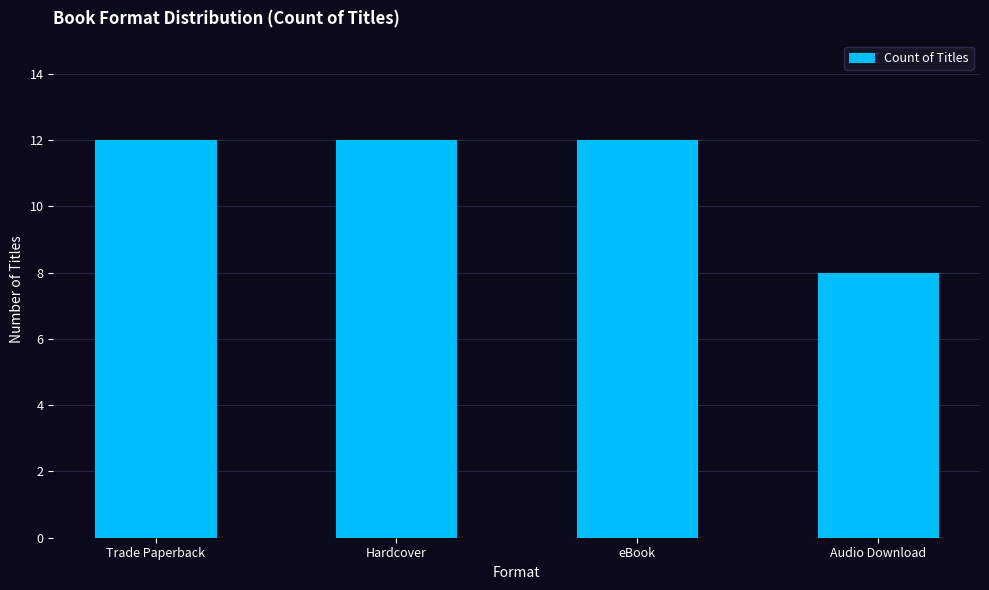

What is the change in value from Hardcover to Audio Download?

-4